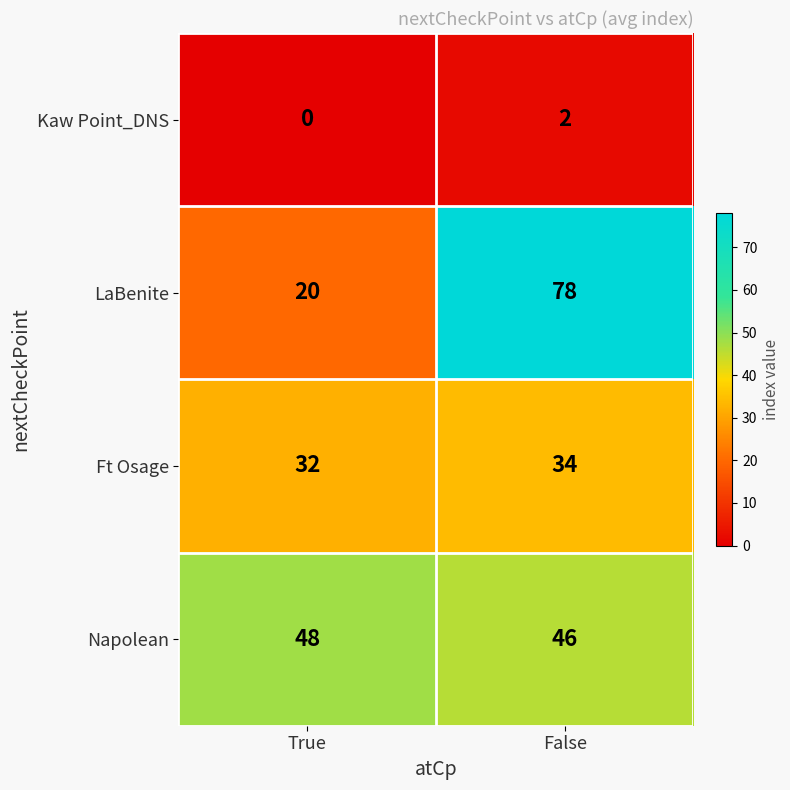

Reading right to left, extract all data points from this chart.

Kaw Point_DNS: False=2	True=0
LaBenite: False=78	True=20
Ft Osage: False=34	True=32
Napolean: False=46	True=48